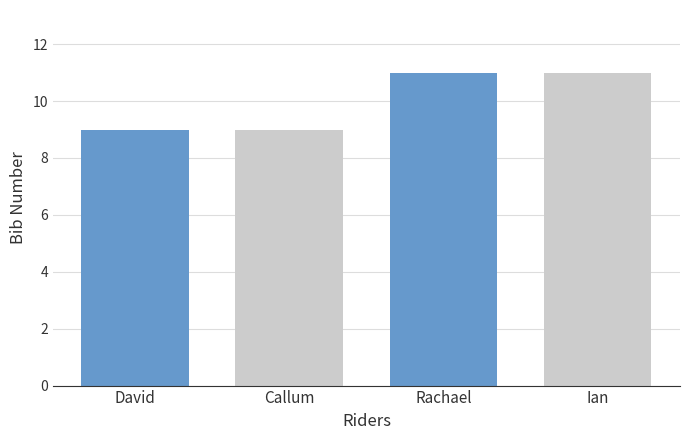

What is the difference between the maximum and second lowest values?

2